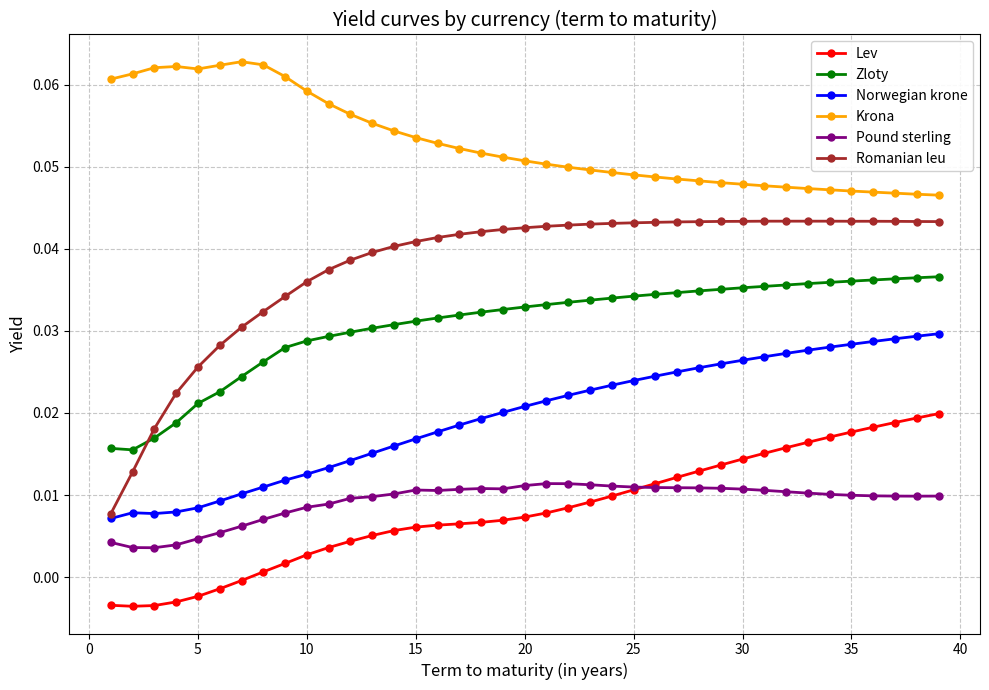

Which series has the widest spread of values?

Romanian leu